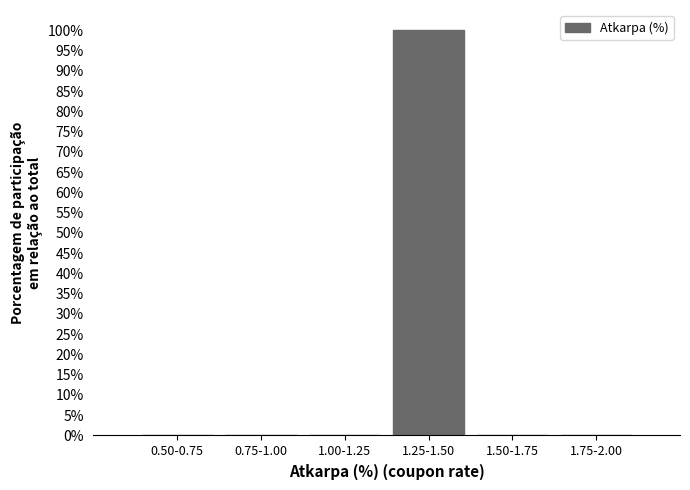

Reading right to left, list all the values displayed in this chart.

1.75-2.00=0	1.50-1.75=0	1.25-1.50=100	1.00-1.25=0	0.75-1.00=0	0.50-0.75=0